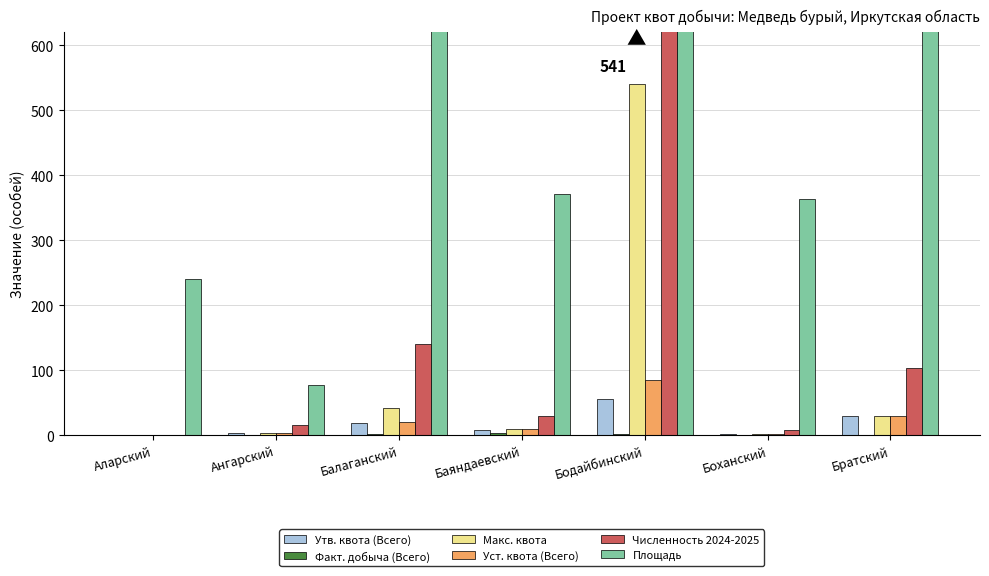

How many Факт. добыча (Всего) values are between 0 and 2?

6